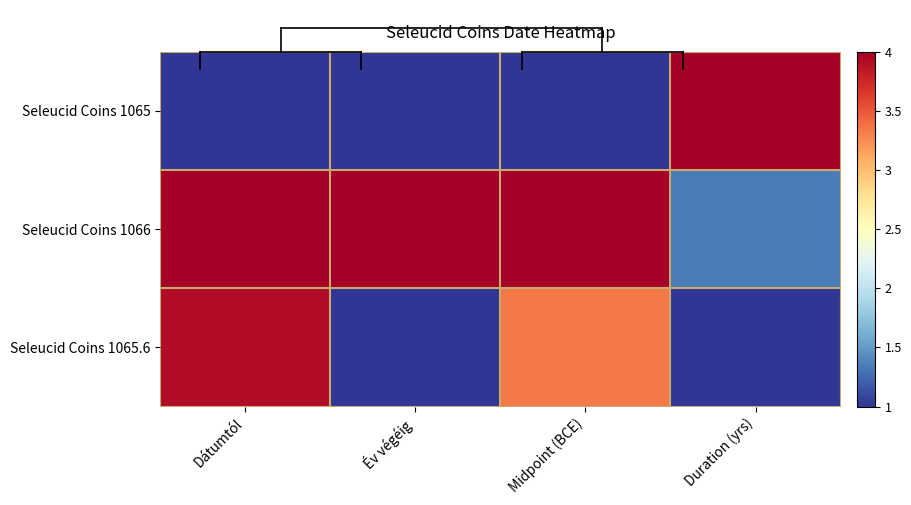

At which category is the sum across all series the highest?

Dátumtól